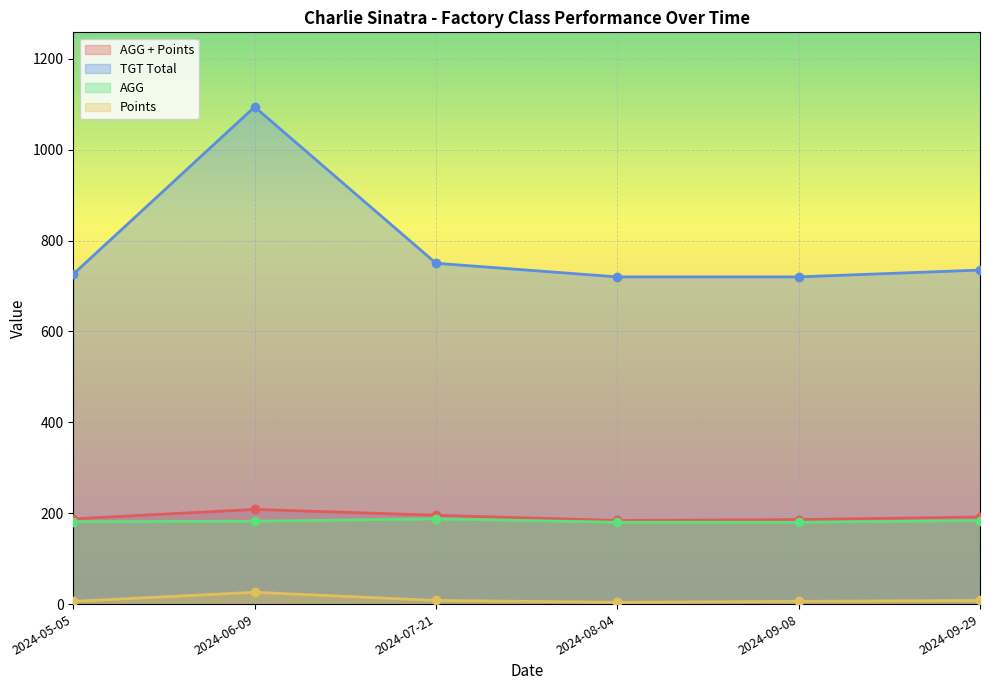

How many lines are shown in the chart?

4